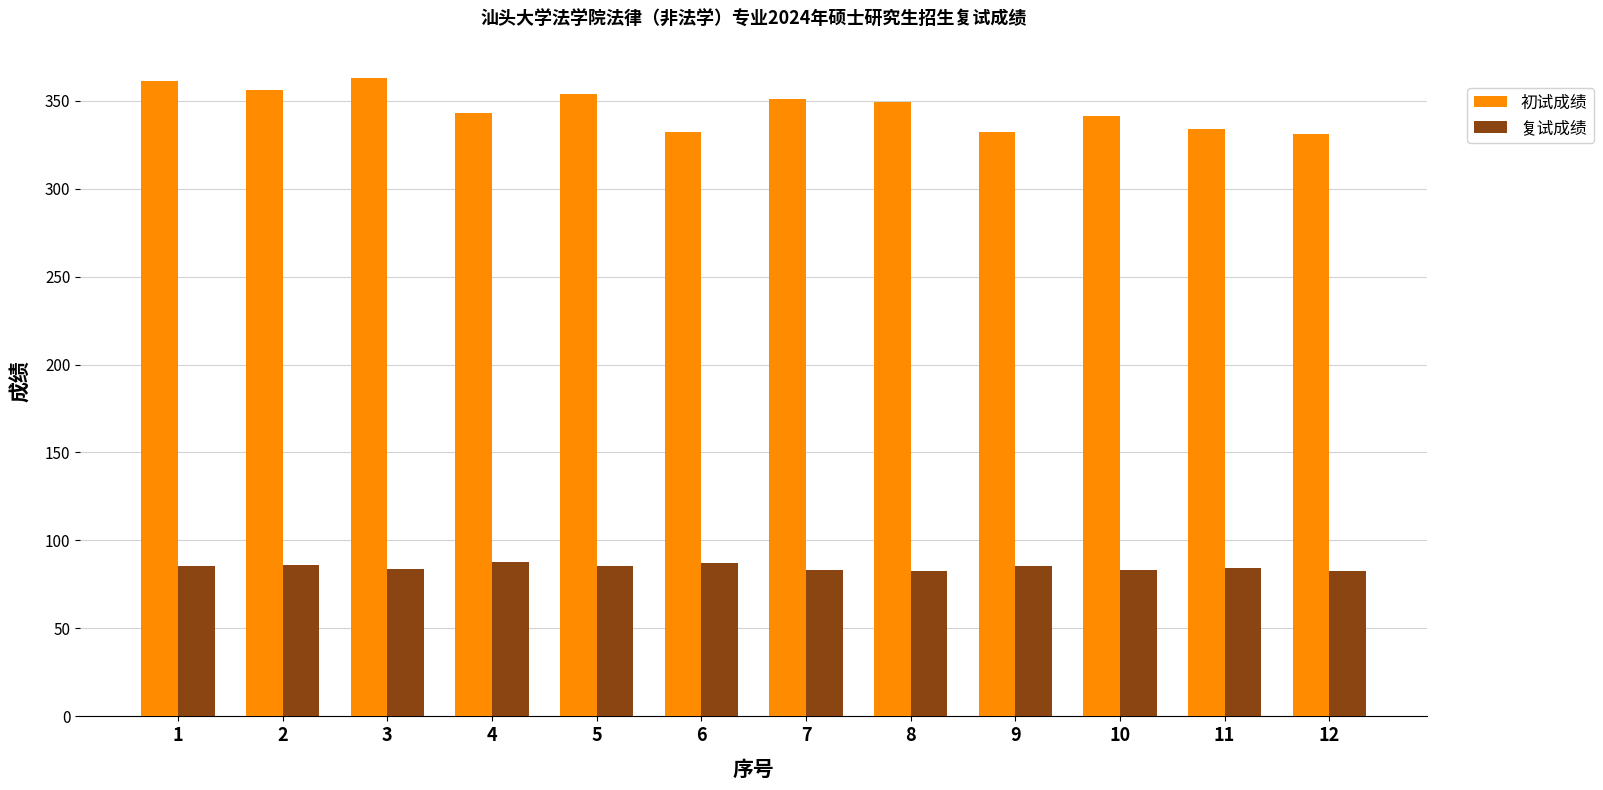

List the series in order of their overall mean, highest first.

初试成绩, 复试成绩